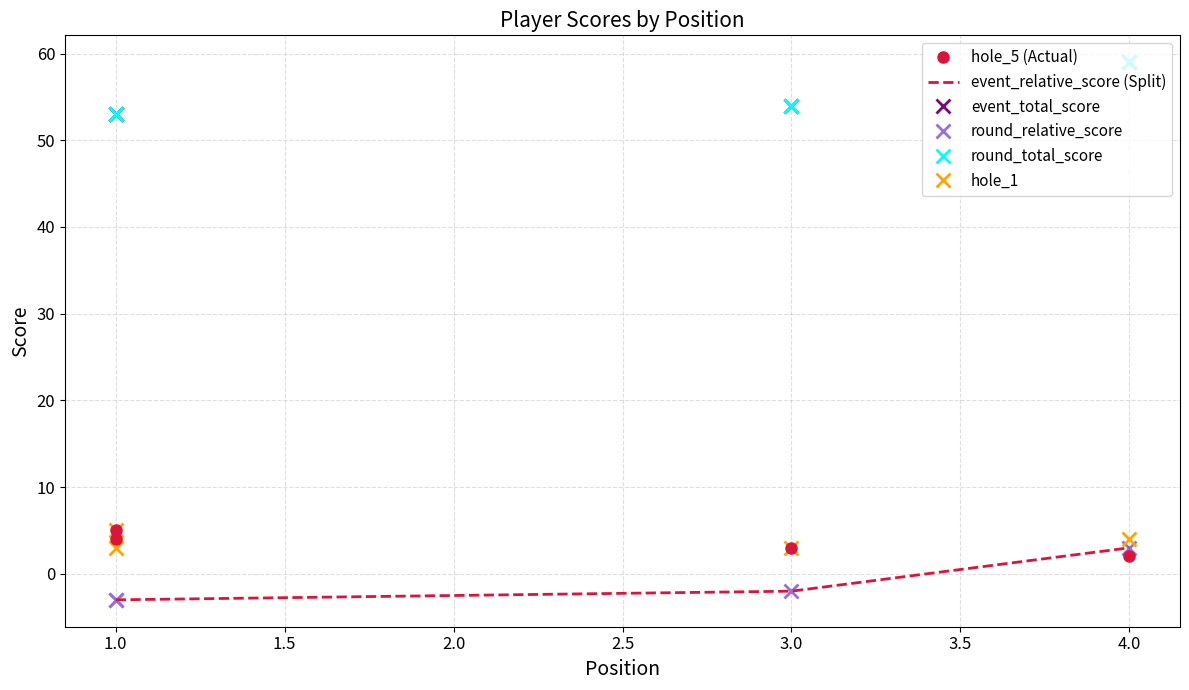

Which series has the largest range (max minus min)?

event_relative_score (Split)